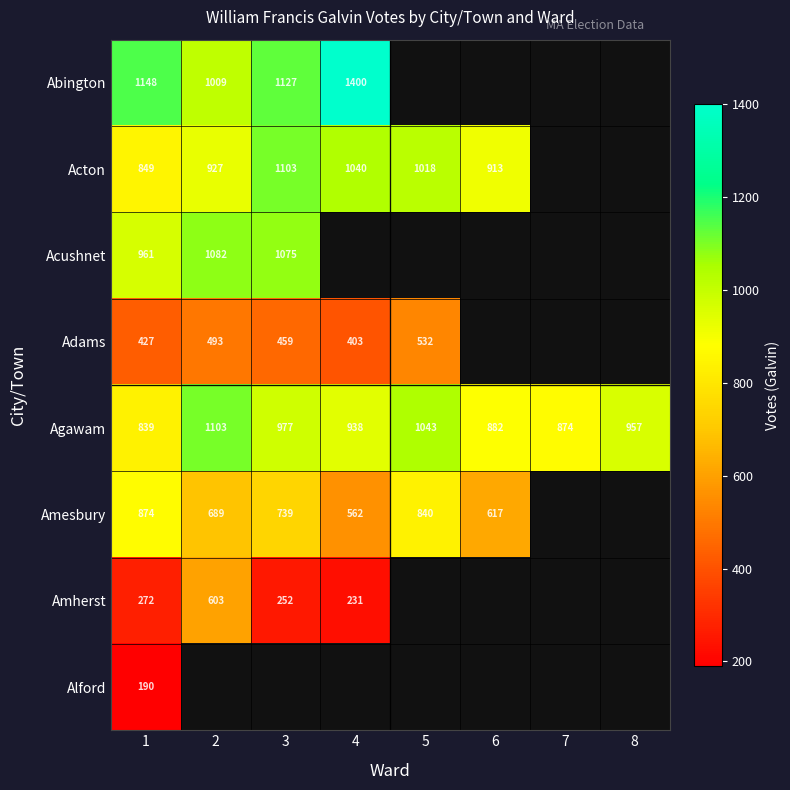

Is it true that Agawam equals 654 at 8?

False